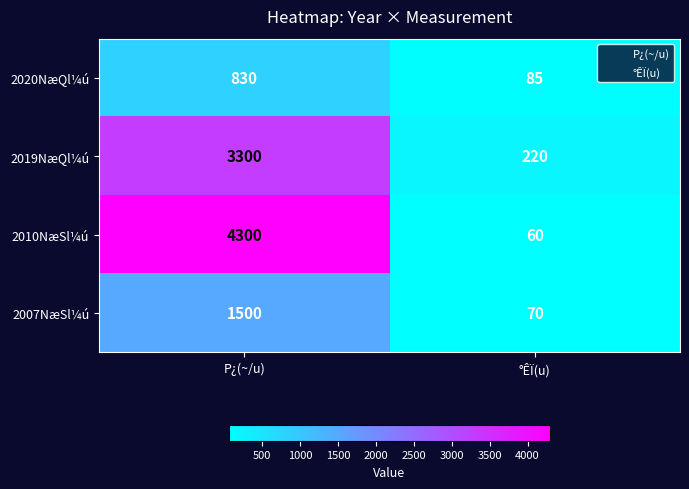

Rank the series by their average value, from highest to lowest.

2010NæSl¼ú, 2019NæQl¼ú, 2007NæSl¼ú, 2020NæQl¼ú